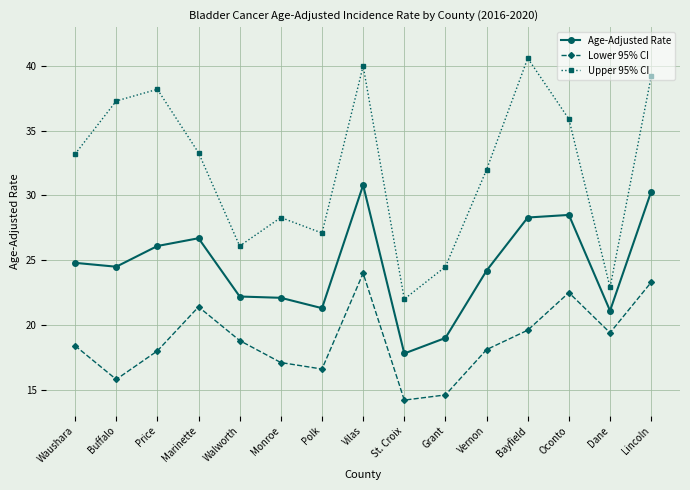

At which category does Lower 95% CI reach its first local valley?

Buffalo